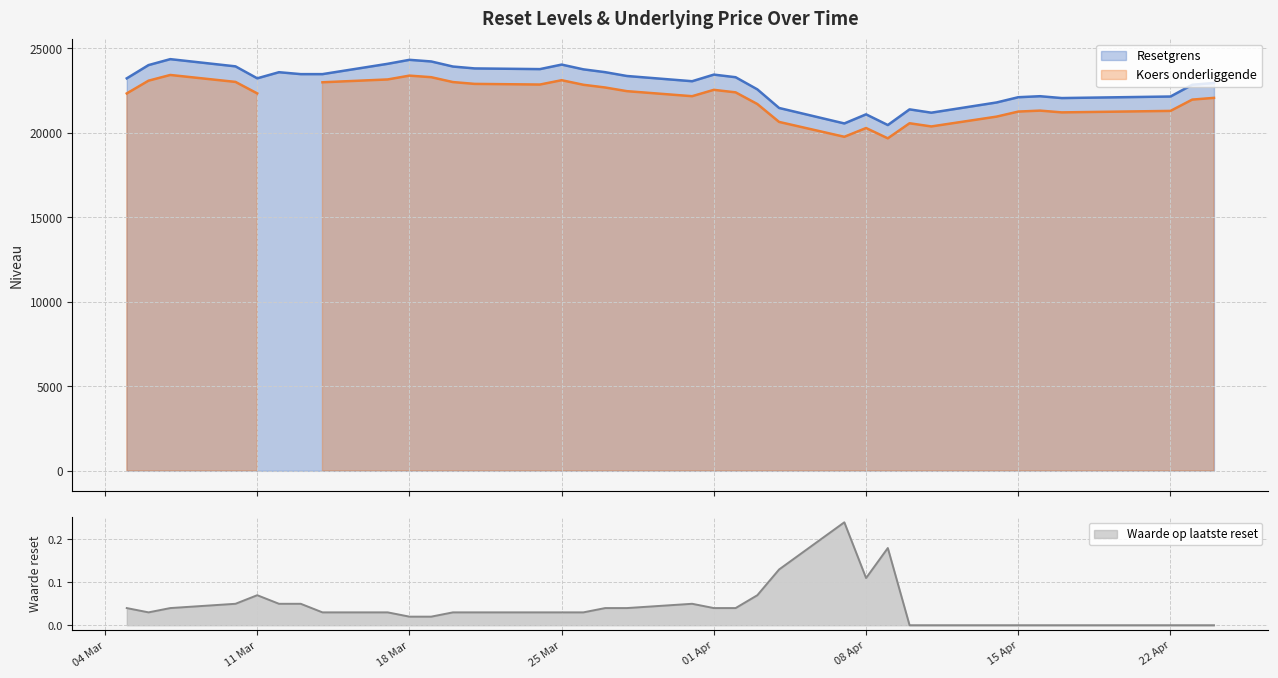

Reading right to left, transcribe all the data shown in this chart.

Resetgrens: 2025-03-05=23219.9	2025-03-06=24004.3	2025-03-07=24356.3	2025-03-10=23929.3	2025-03-11=23221.9	2025-03-12=23583.5	2025-03-13=23469.8	2025-03-14=23469.8	2025-03-17=24080.8	2025-03-18=24315.9	2025-03-19=24219.6	2025-03-20=23919.1	2025-03-21=23807.3	2025-03-24=23766.8	2025-03-25=24034.2	2025-03-26=23752.6	2025-03-27=23585.9	2025-03-28=23360.0	2025-03-31=23050.0	2025-04-01=23441.6	2025-04-02=23286.5	2025-04-03=22568.4	2025-04-04=21467.4	2025-04-07=20552.4	2025-04-08=21091.5	2025-04-09=20457.7	2025-04-10=21385.2	2025-04-11=21189.1	2025-04-14=21793.0	2025-04-15=22103.8	2025-04-16=22163.5	2025-04-17=22054.1	2025-04-22=22145.3	2025-04-23=22840.4	2025-04-24=22947.1
Koers onderliggende: 2025-03-05=22326.8	2025-03-06=23081.0	2025-03-07=23419.5	2025-03-10=23008.9	2025-03-11=22328.8	2025-03-12=0.0	2025-03-13=0.0	2025-03-14=22986.8	2025-03-17=23154.6	2025-03-18=23380.7	2025-03-19=23288.1	2025-03-20=22999.2	2025-03-21=22891.7	2025-03-24=22852.7	2025-03-25=23109.8	2025-03-26=22839.0	2025-03-27=22678.7	2025-03-28=22461.5	2025-03-31=22163.5	2025-04-01=22540.0	2025-04-02=22390.8	2025-04-03=21700.4	2025-04-04=20641.7	2025-04-07=19761.9	2025-04-08=20280.3	2025-04-09=19670.9	2025-04-10=20562.7	2025-04-11=20374.1	2025-04-14=20954.8	2025-04-15=21253.7	2025-04-16=21311.0	2025-04-17=21205.9	2025-04-22=21293.5	2025-04-23=21962.0	2025-04-24=22064.5
Waarde op laatste reset: 2025-03-05=0.0	2025-03-06=0.0	2025-03-07=0.0	2025-03-10=0.1	2025-03-11=0.1	2025-03-12=0.1	2025-03-13=0.1	2025-03-14=0.0	2025-03-17=0.0	2025-03-18=0.0	2025-03-19=0.0	2025-03-20=0.0	2025-03-21=0.0	2025-03-24=0.0	2025-03-25=0.0	2025-03-26=0.0	2025-03-27=0.0	2025-03-28=0.0	2025-03-31=0.1	2025-04-01=0.0	2025-04-02=0.0	2025-04-03=0.1	2025-04-04=0.1	2025-04-07=0.2	2025-04-08=0.1	2025-04-09=0.2	2025-04-10=0.0	2025-04-11=0.0	2025-04-14=0.0	2025-04-15=0.0	2025-04-16=0.0	2025-04-17=0.0	2025-04-22=0.0	2025-04-23=0.0	2025-04-24=0.0